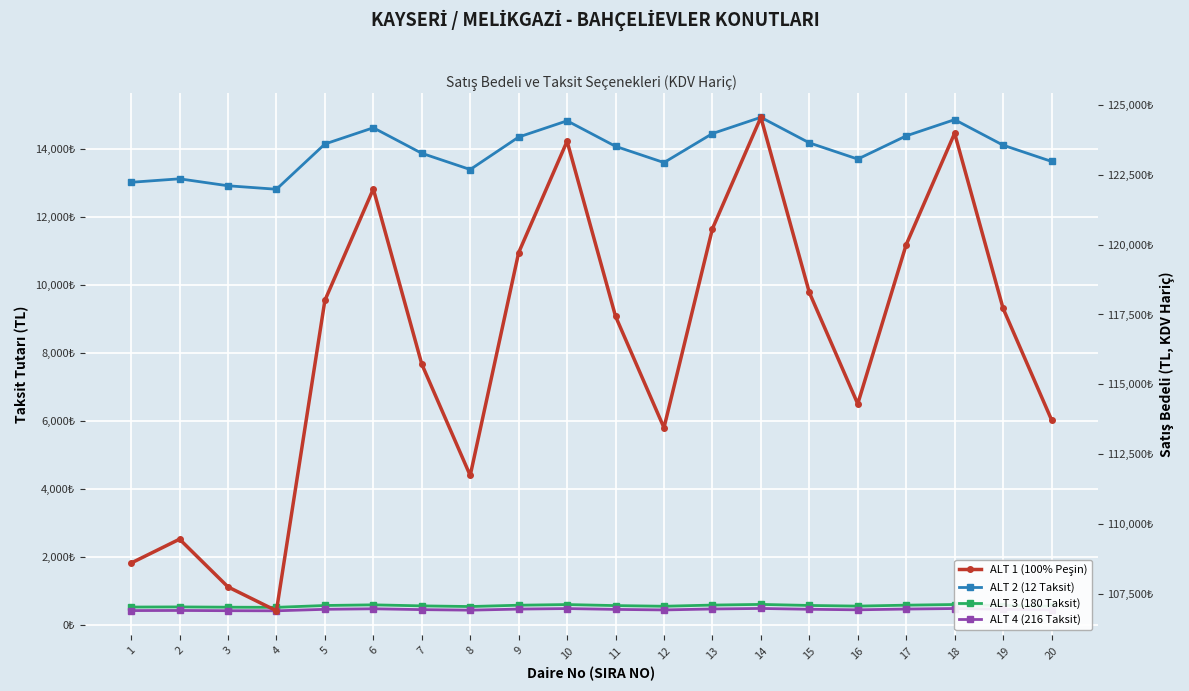

How many interior local valleys does the ALT 3 (180 Taksit) series have?

4